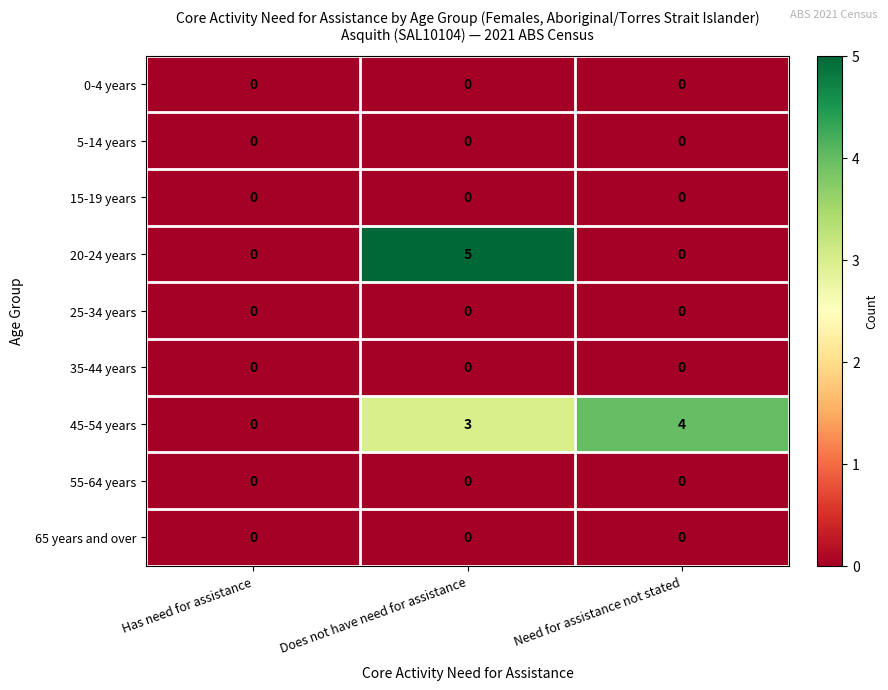

Between Does not have need for assistance and Need for assistance not stated, which series saw the biggest shift?

20-24 years